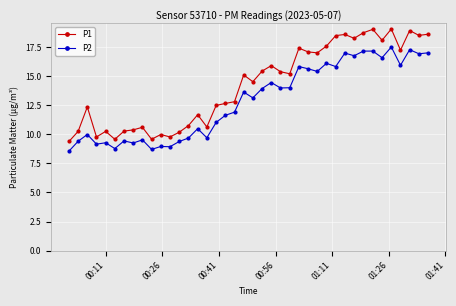

True or false: P2 has more than 1 points higher than both neighbors.

True